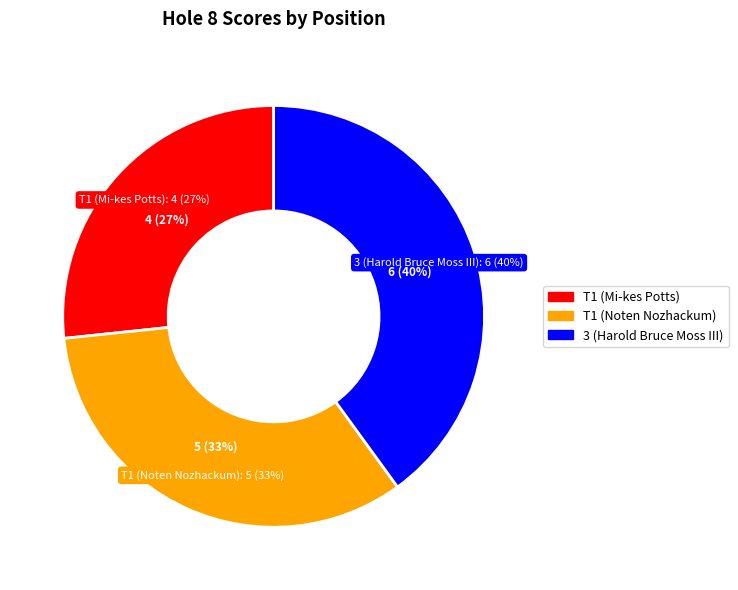

Is it true that T1 (Mi-kes Potts) is 32% of the pie?

False